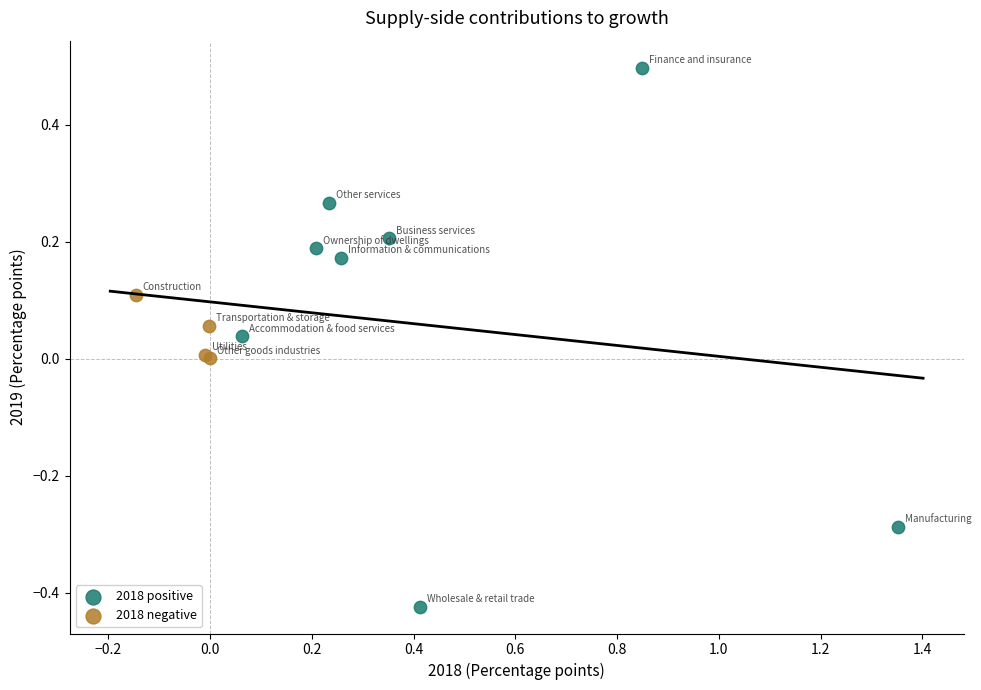

Which series reaches the minimum Y coordinate?

2018 positive